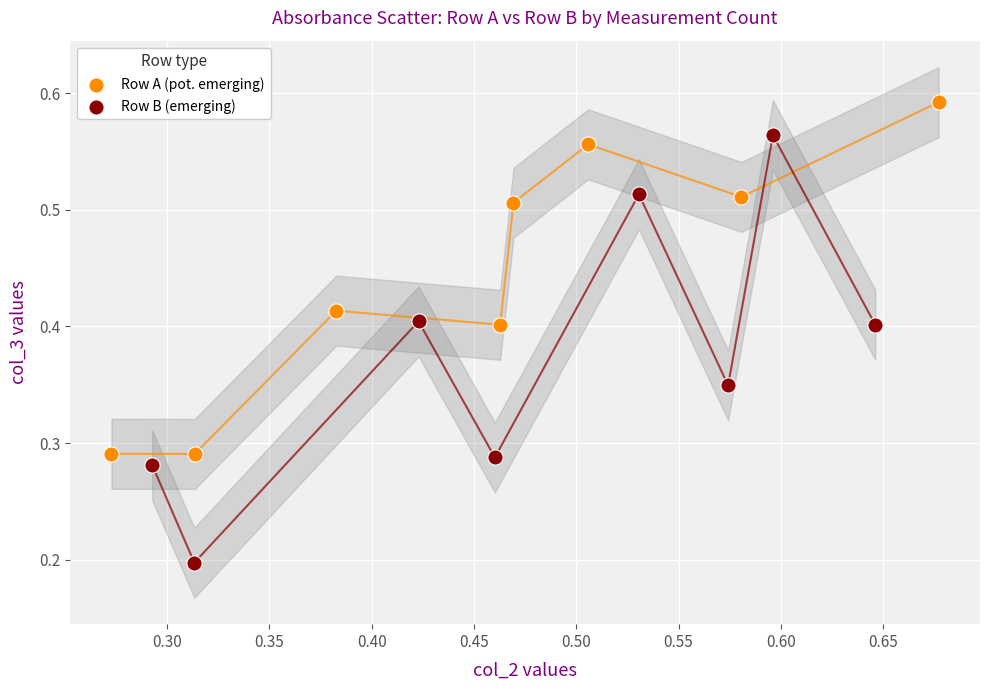

Which series has the largest Y range (max minus min)?

Row B (emerging)